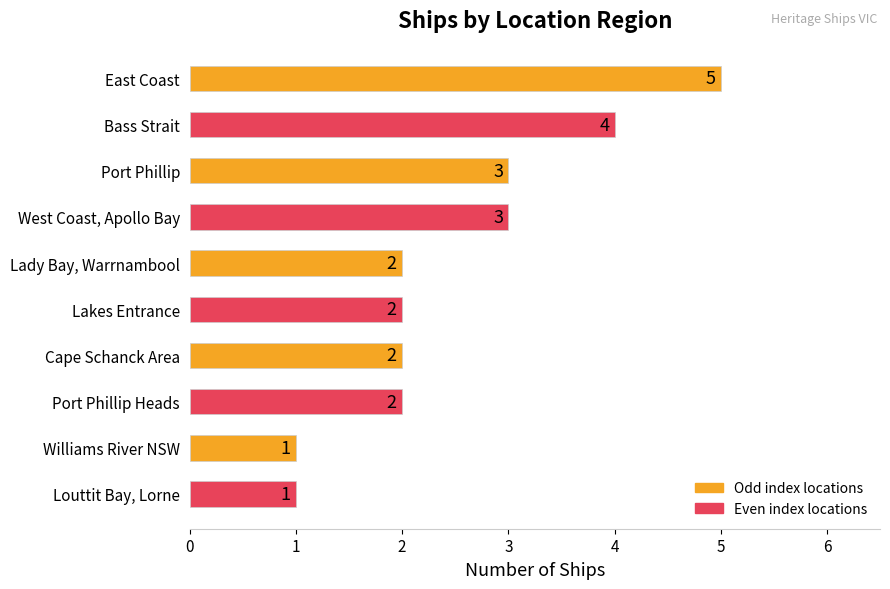

What is the greatest value displayed?

5